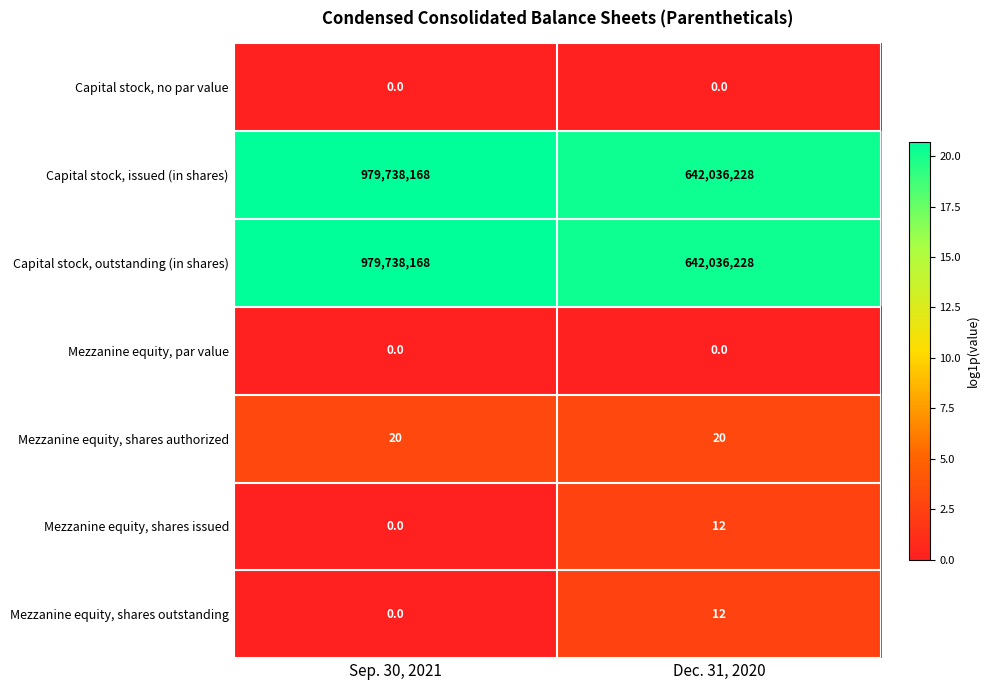

How many data points does each series have?

2